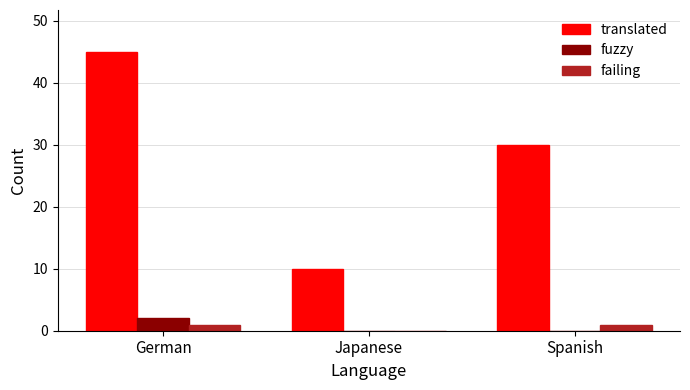

At which label does fuzzy reach its peak?

German